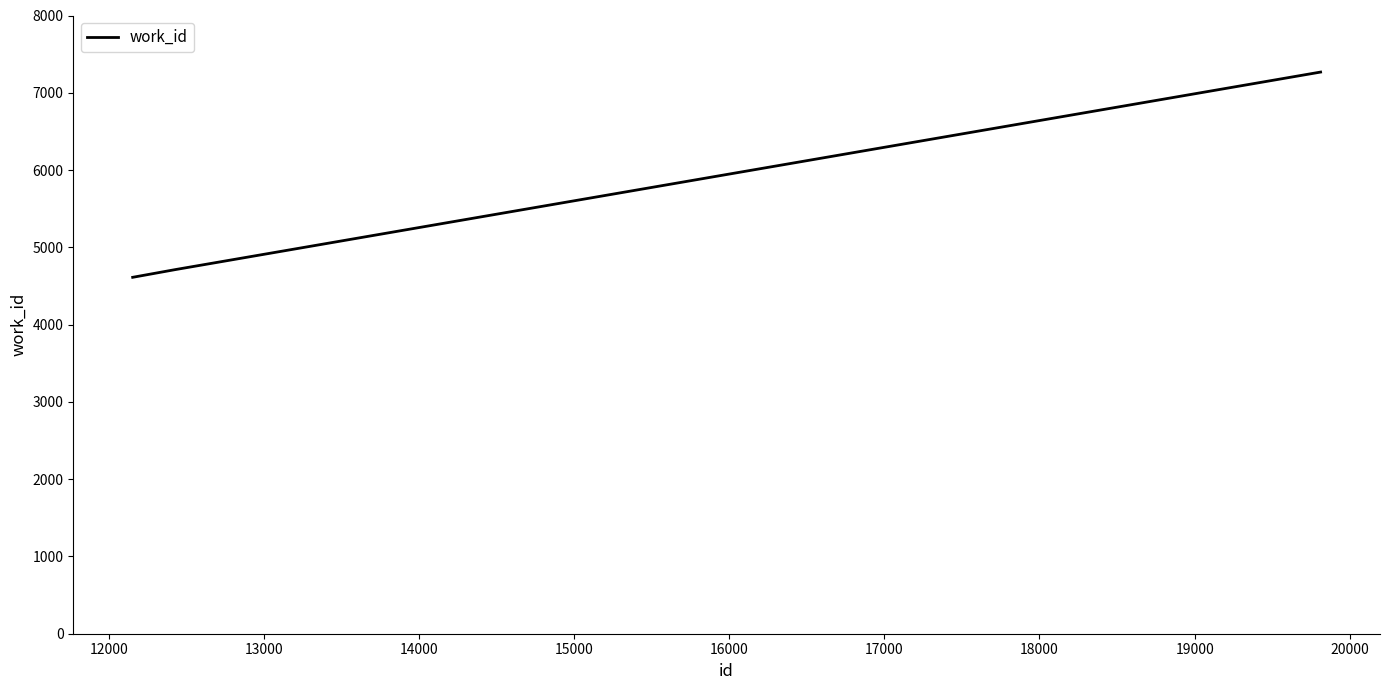

What is the maximum value shown in the chart?

7268